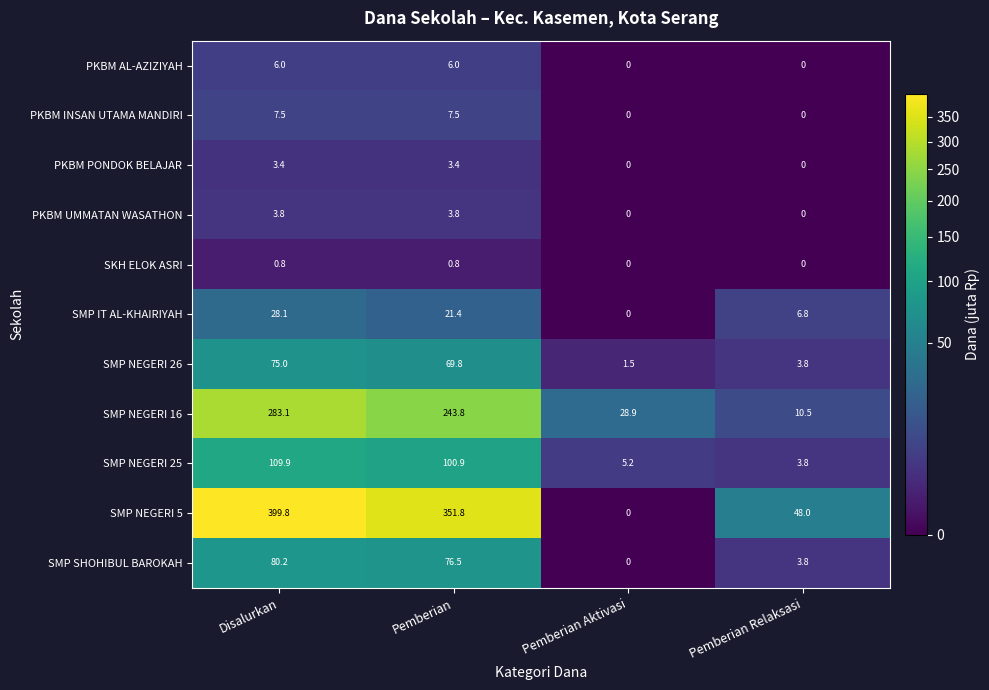

What value does the SMP NEGERI 26 series have at Disalurkan?

75.0